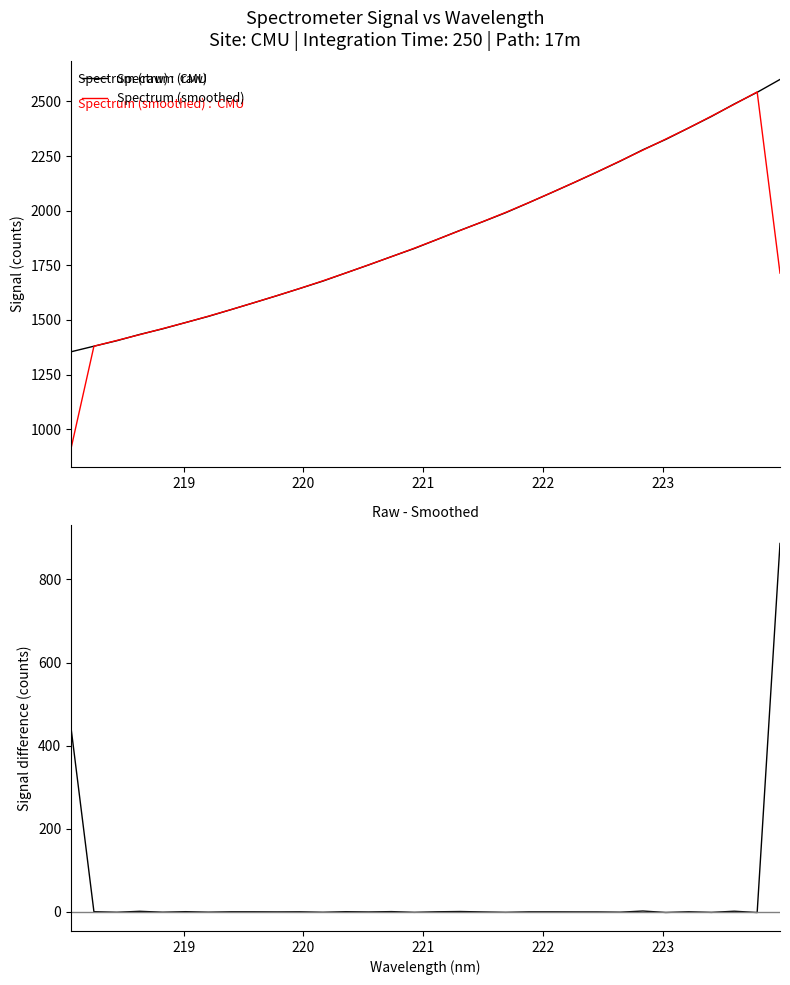

What is the highest value of the Spectrum (smoothed) series?

2543.8